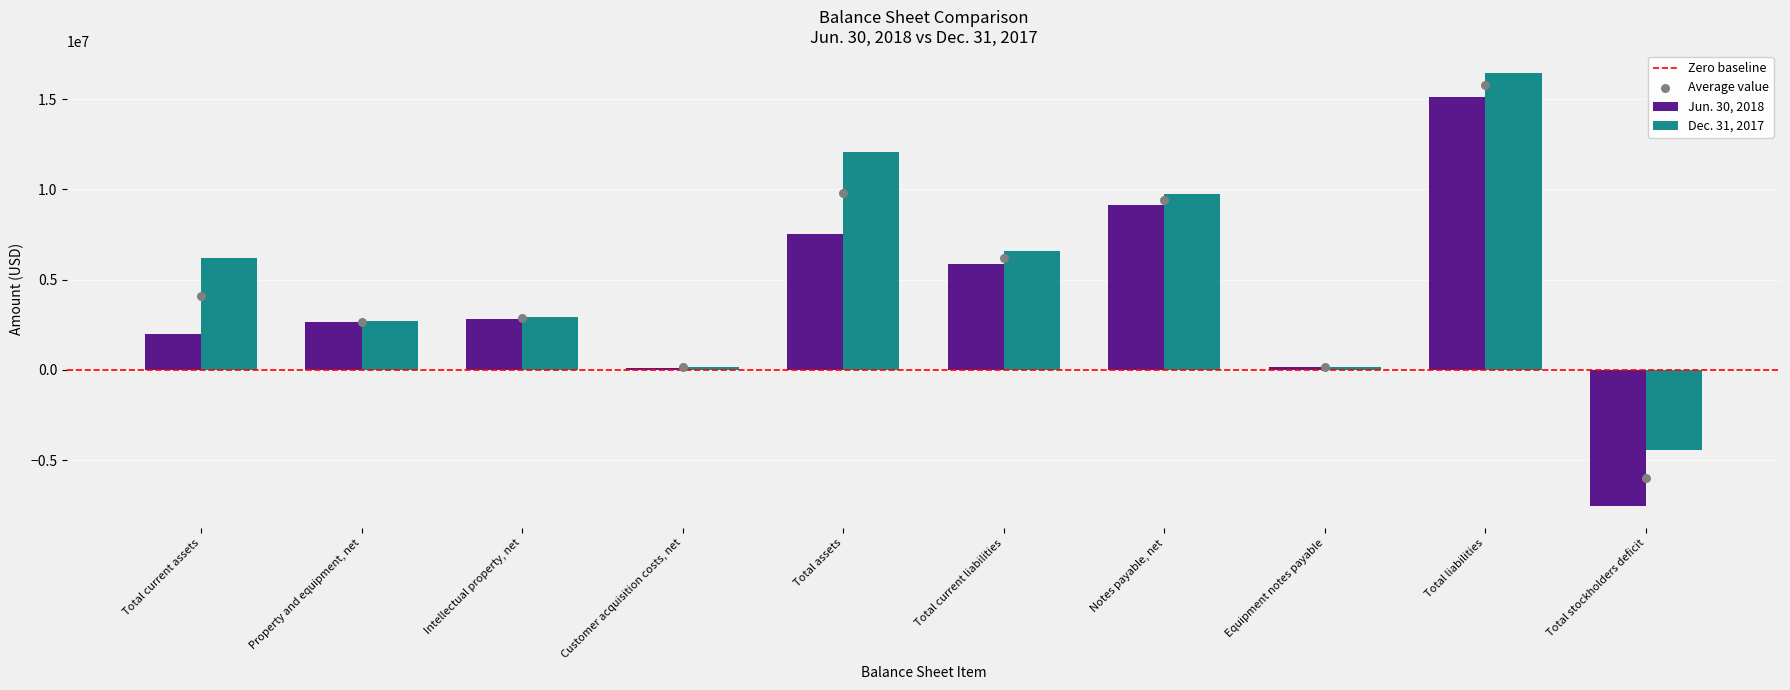

Which series has the largest total across all categories?

Dec. 31, 2017